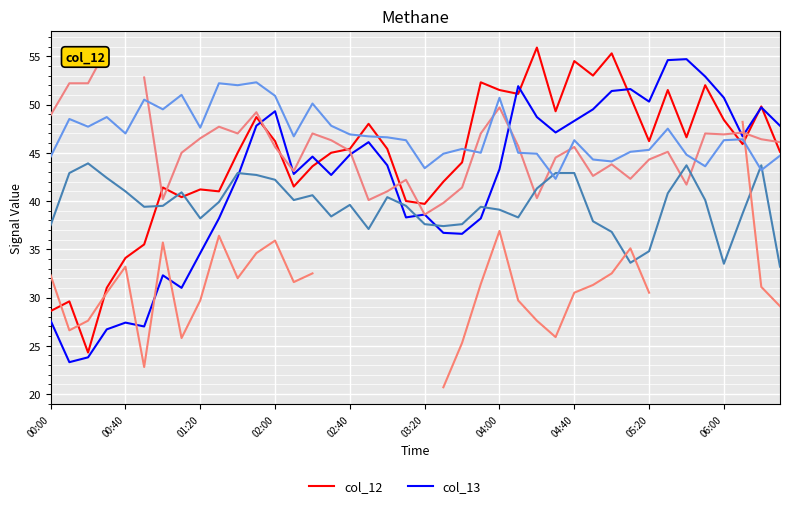

The value of col_12 at 38 is 49.8. True or false?

True